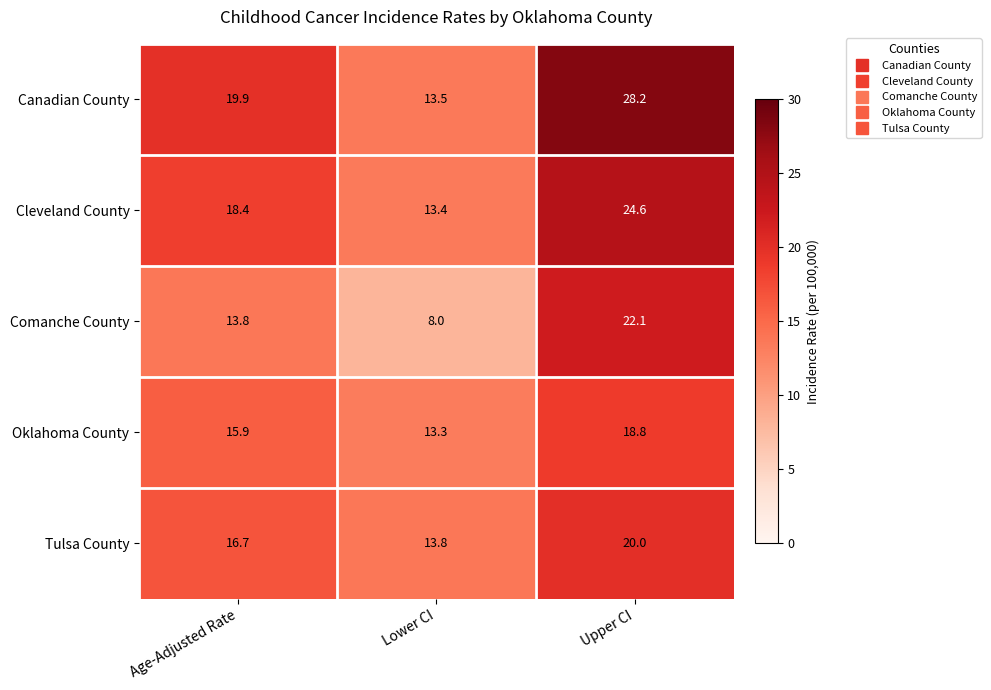

Is it true that Tulsa County equals 13.2 at Upper CI?

False